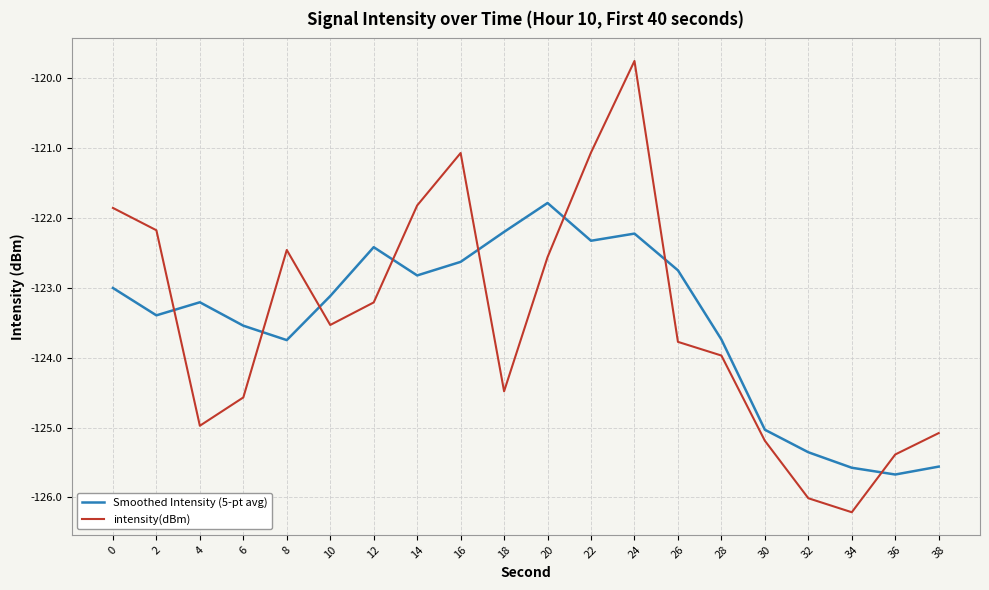

True or false: intensity(dBm) has a value of -75.4 at 30.

False